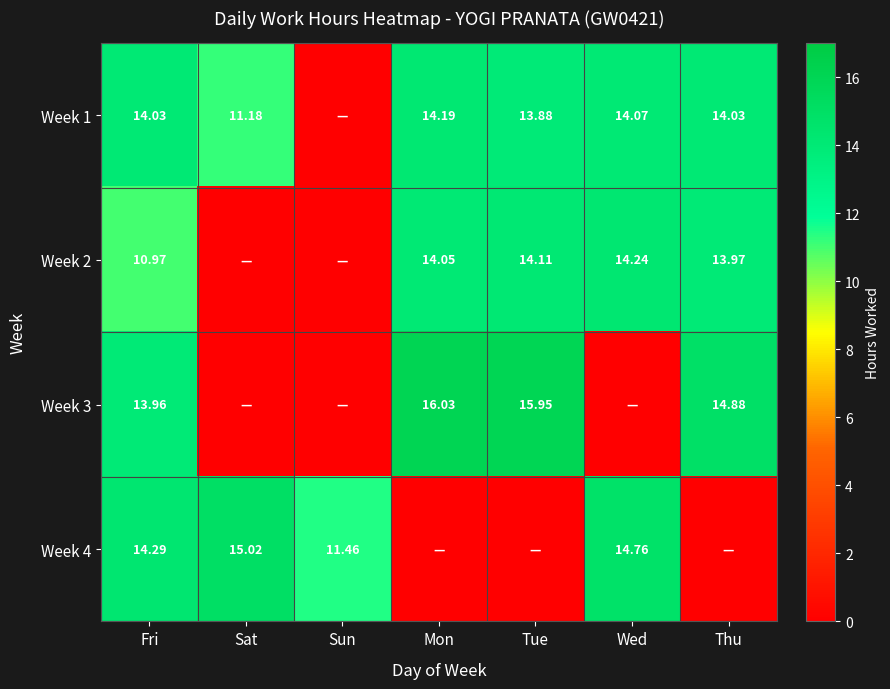

Is the value of Week 2 at Tue greater than the value of Week 1 at Thu?

Yes